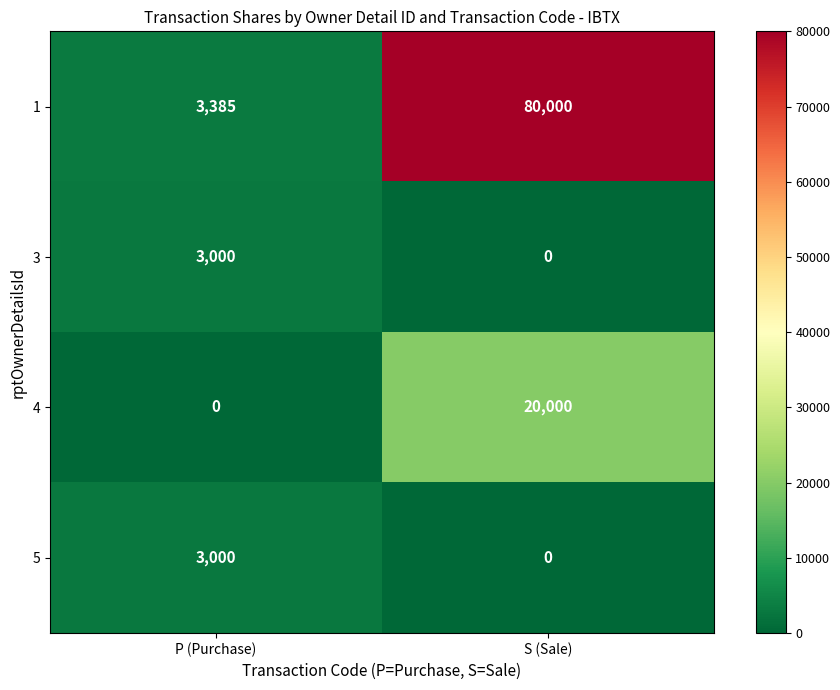

What is the total value across all series at P (Purchase)?

9385